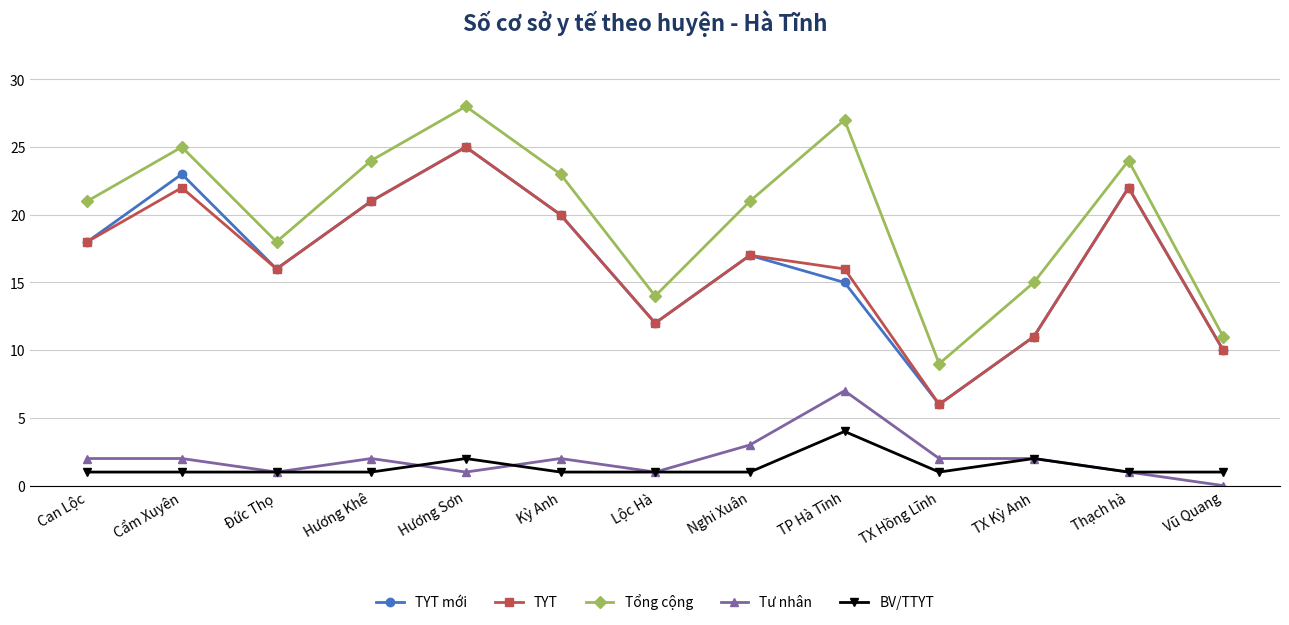

Where is the first local maximum for TYT mới?

Cẩm Xuyên